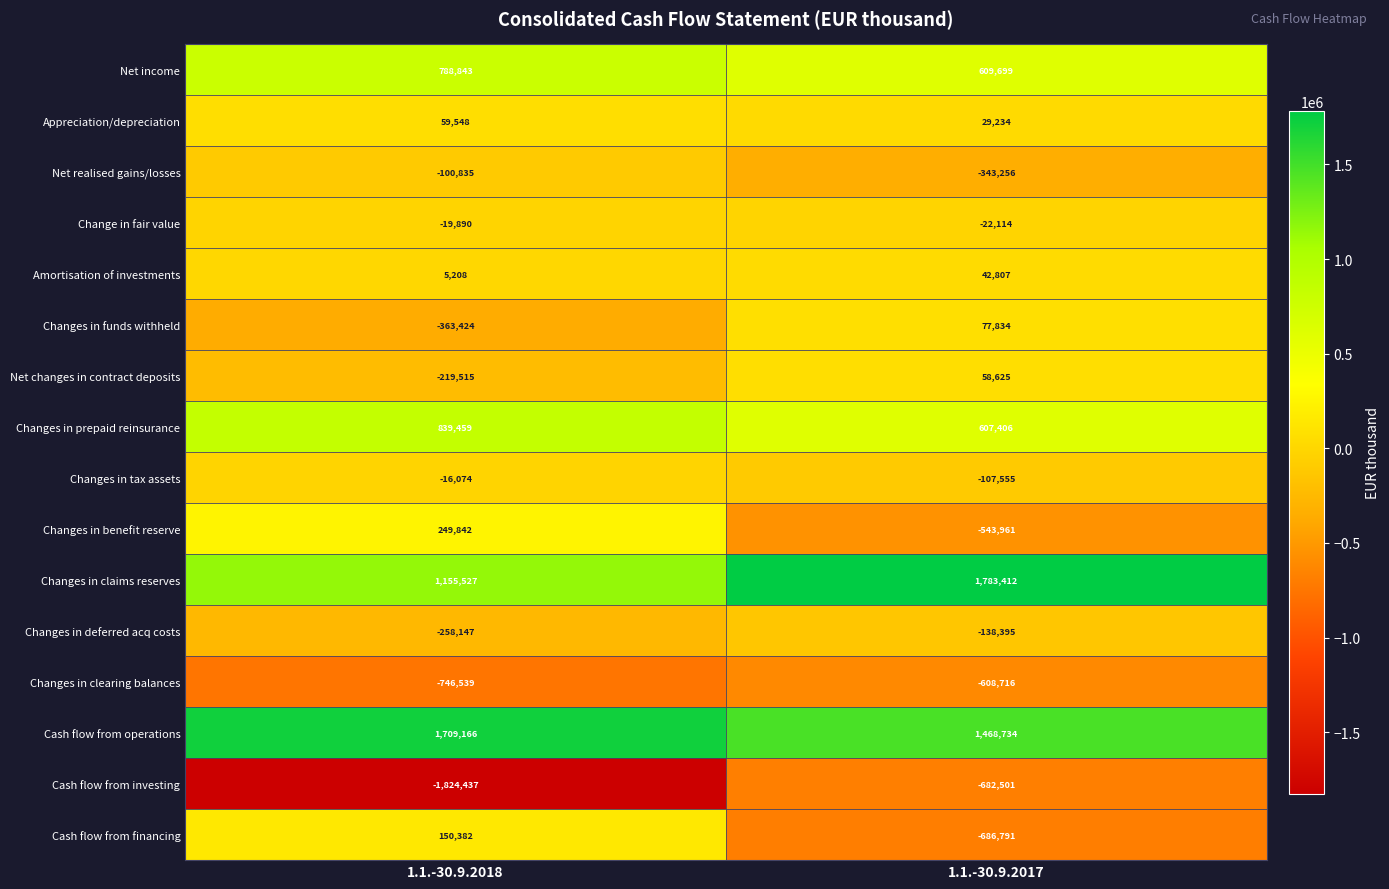

What is the sum of the Changes in tax assets values at 1.1.-30.9.2018 and 1.1.-30.9.2017?

-123629